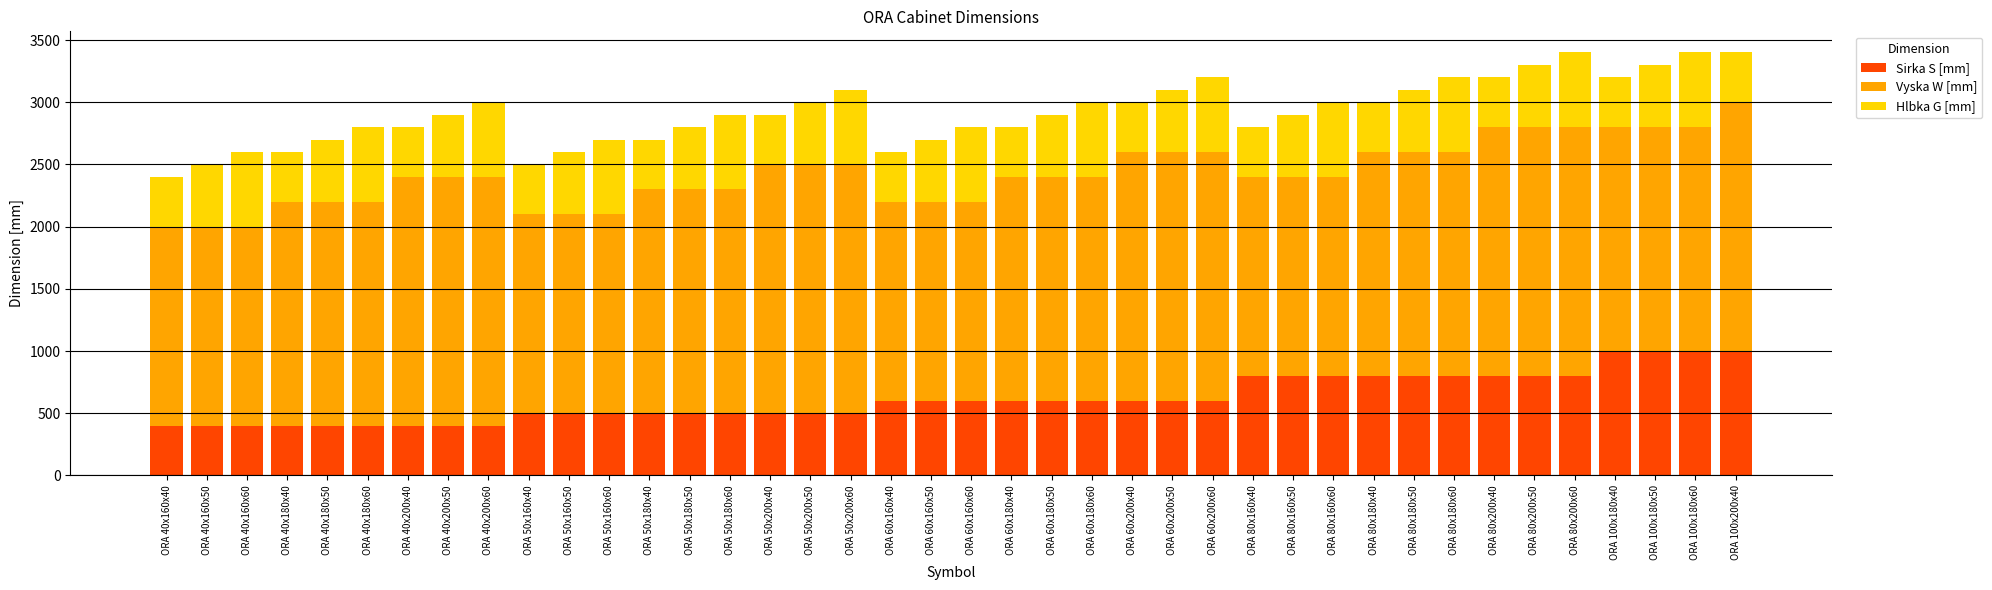

The value of Sirka S [mm] at ORA 40x200x60 is 597. True or false?

False